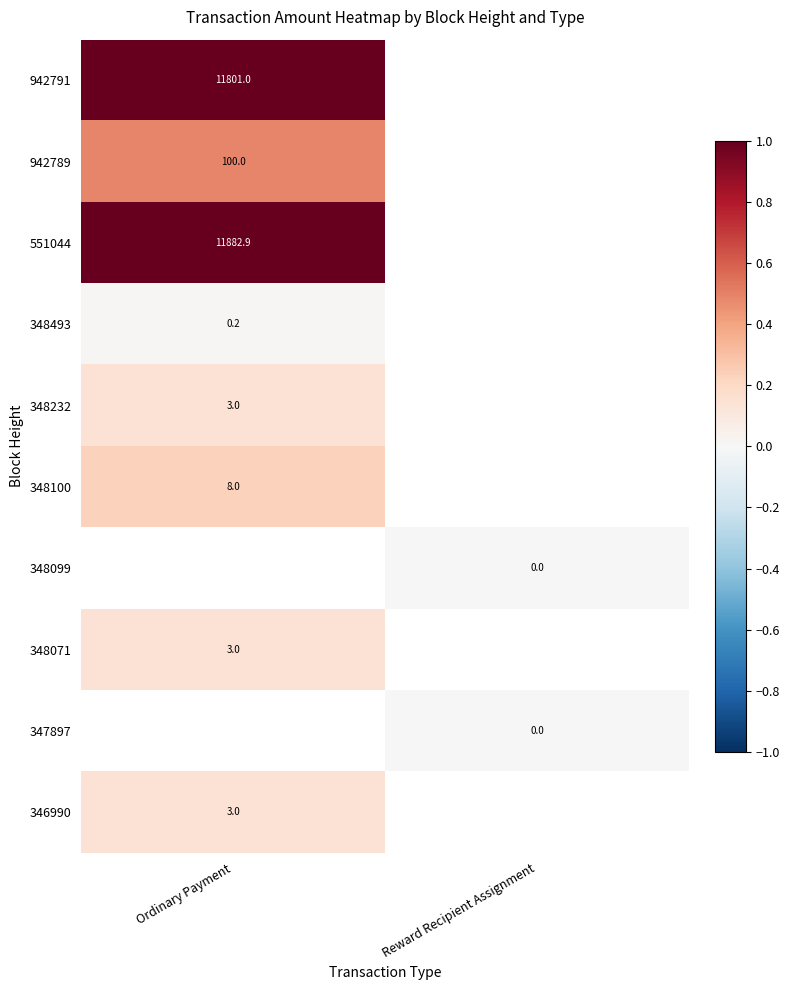

Is the value of 348099 at Reward Recipient Assignment greater than the value of 348100 at Ordinary Payment?

No